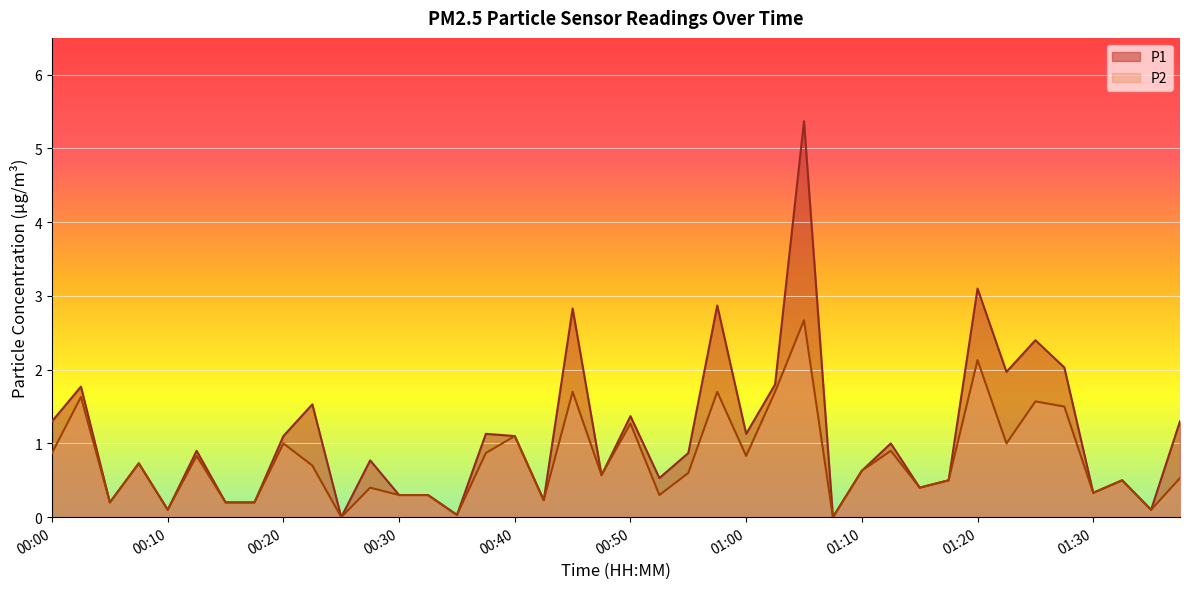

What position from the left is 00:25?

11